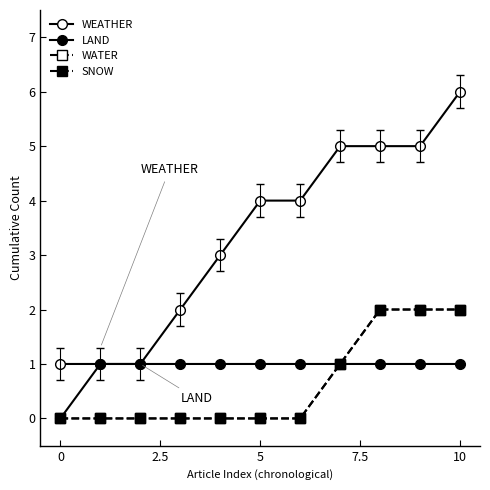

Which series has the widest spread of values?

WEATHER